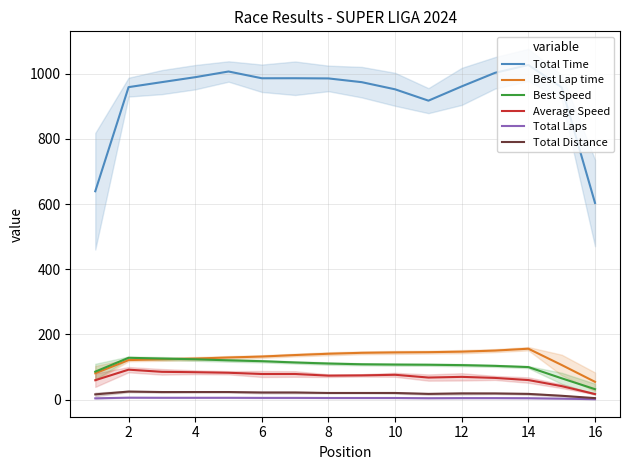

What is the difference between the maximum and second lowest values in the Total Time series?

387.7